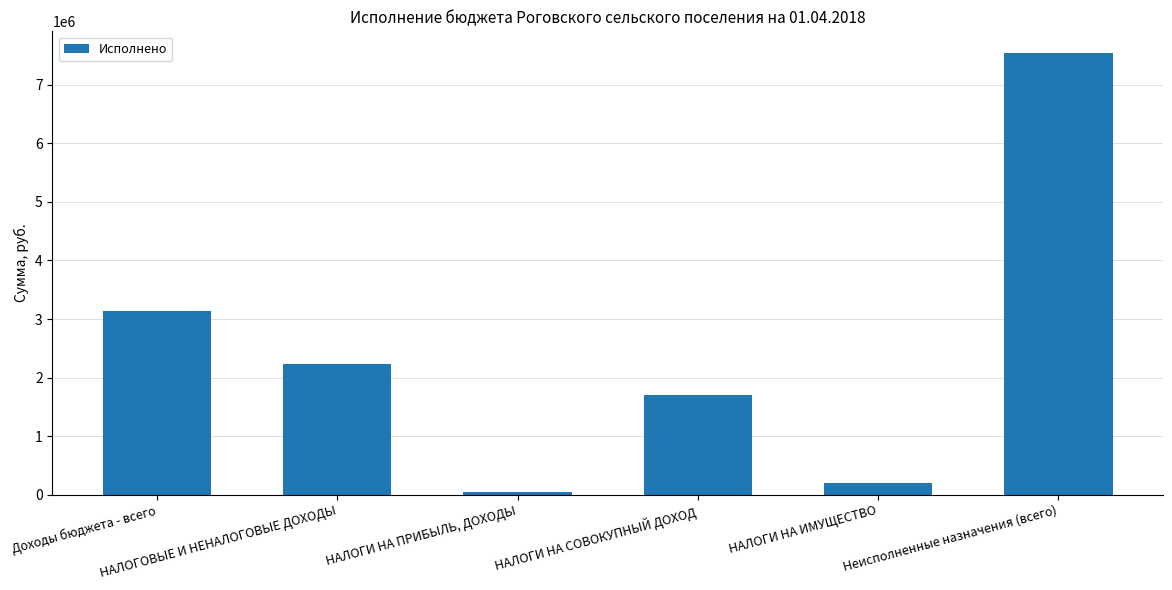

The value at НАЛОГИ НА СОВОКУПНЫЙ ДОХОД is 1695359.2. True or false?

True